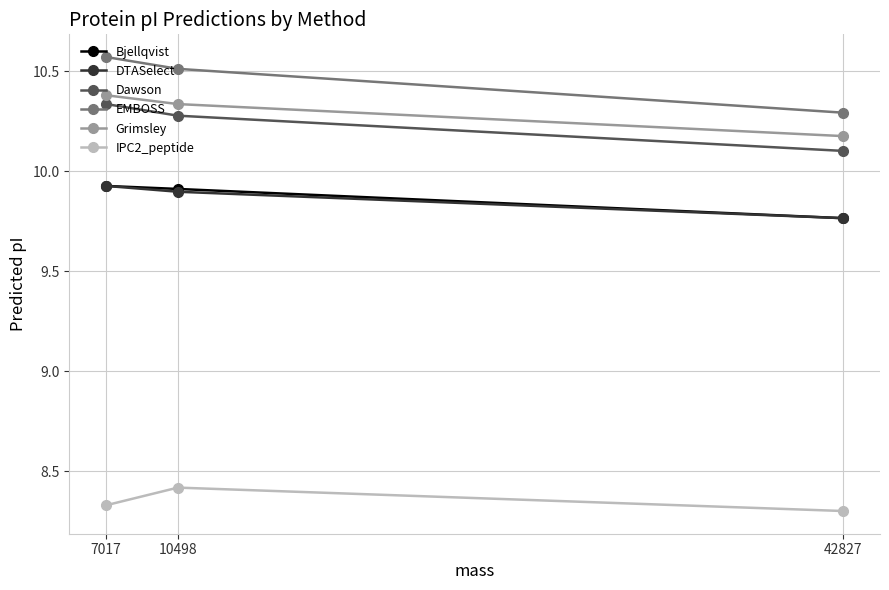

True or false: Bjellqvist has a value of 9.9 at 7017.

True